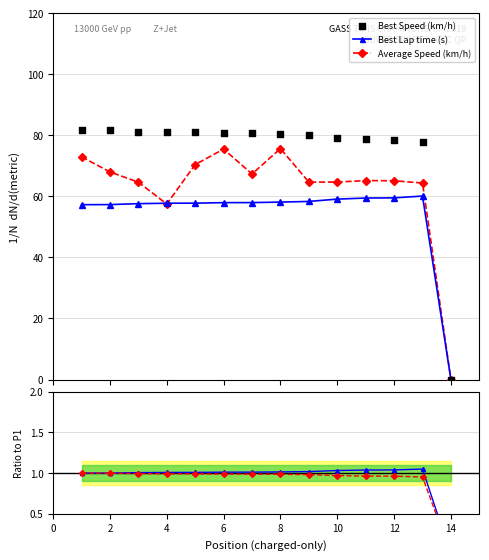

Is the value of Best Lap time (s) at 13 greater than the value of Best Speed (km/h) at 0?

No